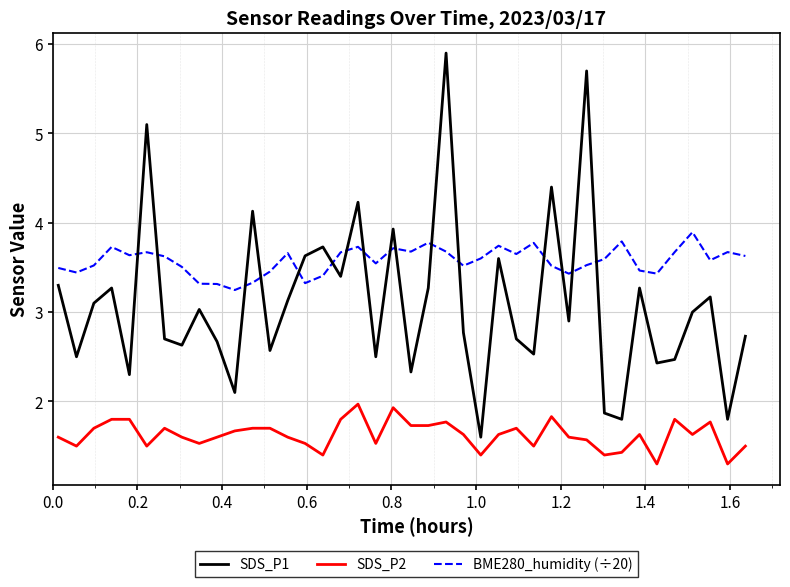

True or false: BME280_humidity (÷20) and SDS_P2 intersect in this chart.

False